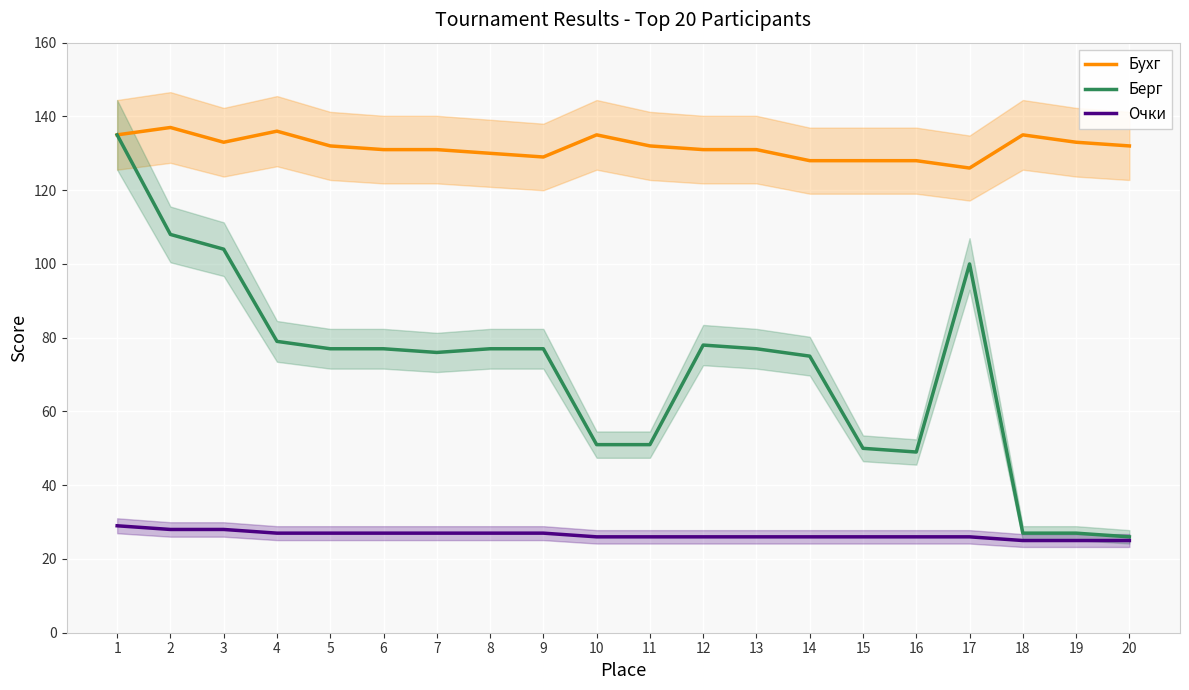

Rank the series by their maximum value, from lowest to highest.

Очки, Берг, Бухг